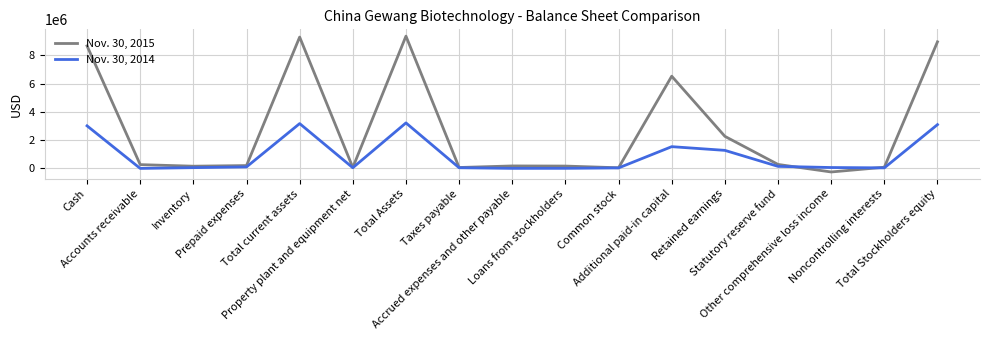

How many values in the Nov. 30, 2014 series are below 62998?

8